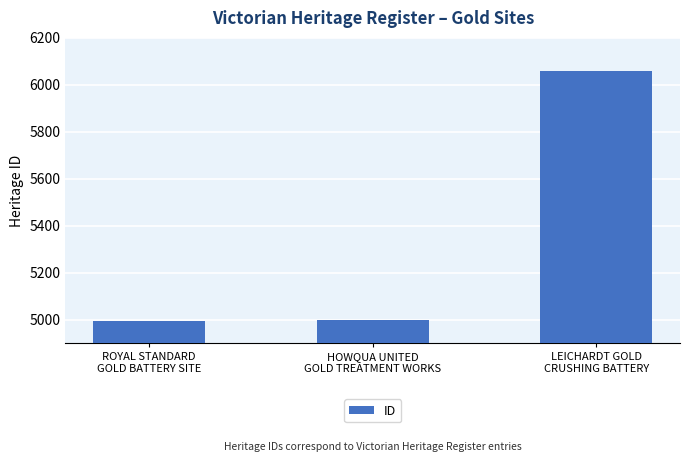

What is the greatest value displayed?

6057